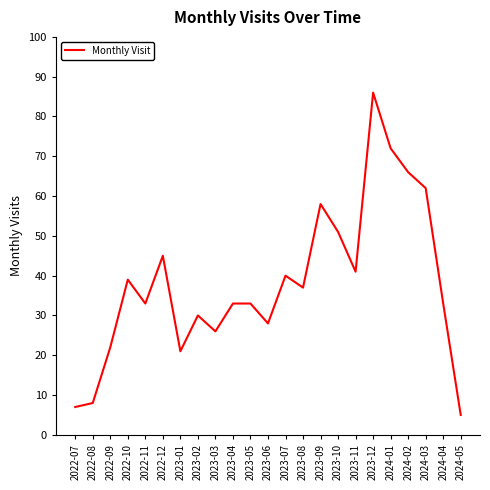

The chart shows a value of 2 at 2022-07. True or false?

False